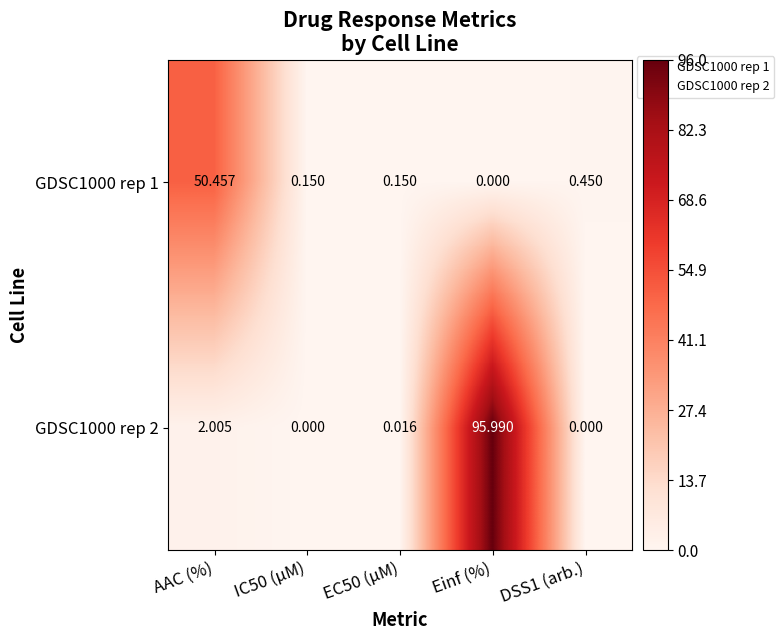

At which category does the chart reach its peak across all series?

Einf (%)